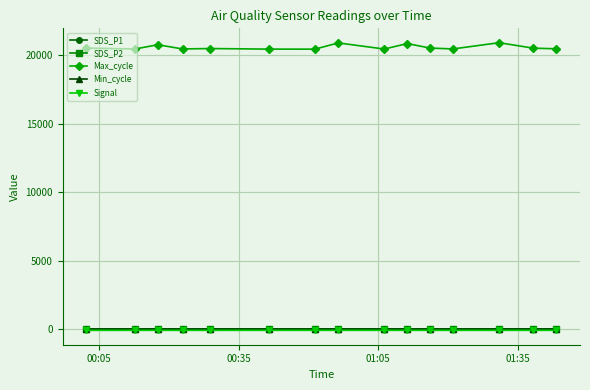

True or false: Max_cycle and SDS_P2 intersect in this chart.

False